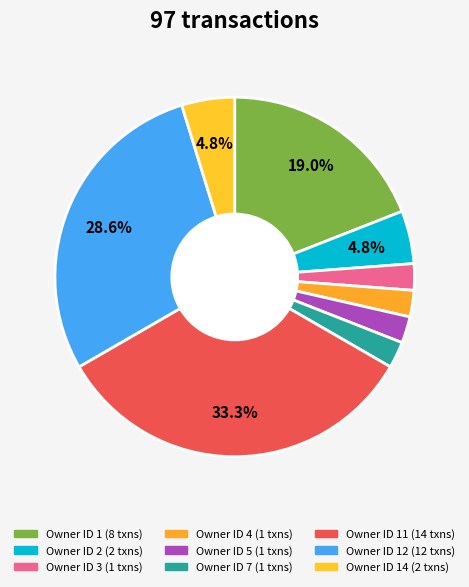

Is there a majority slice in this chart?

No